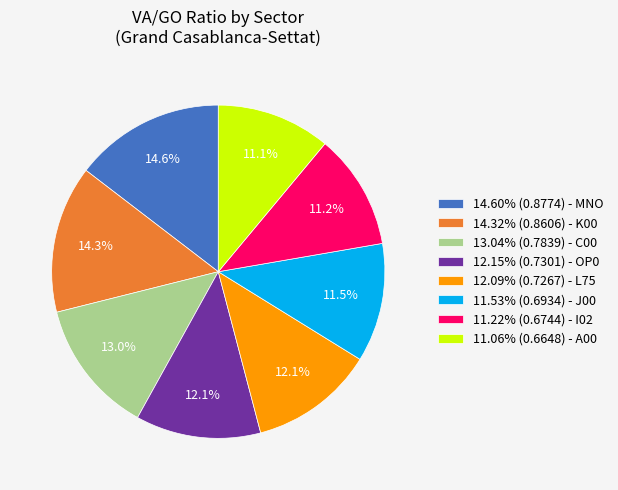

How many segments does this pie chart have?

8